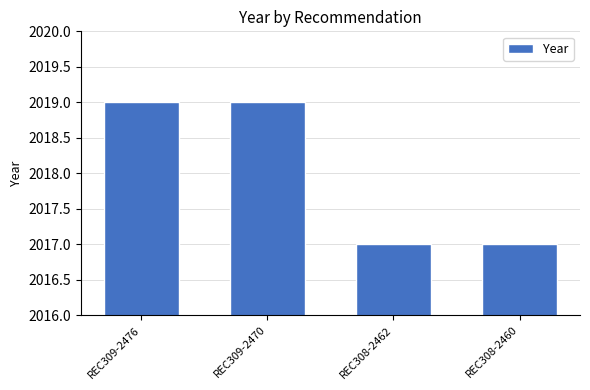

What is the difference between the maximum and minimum values?

2